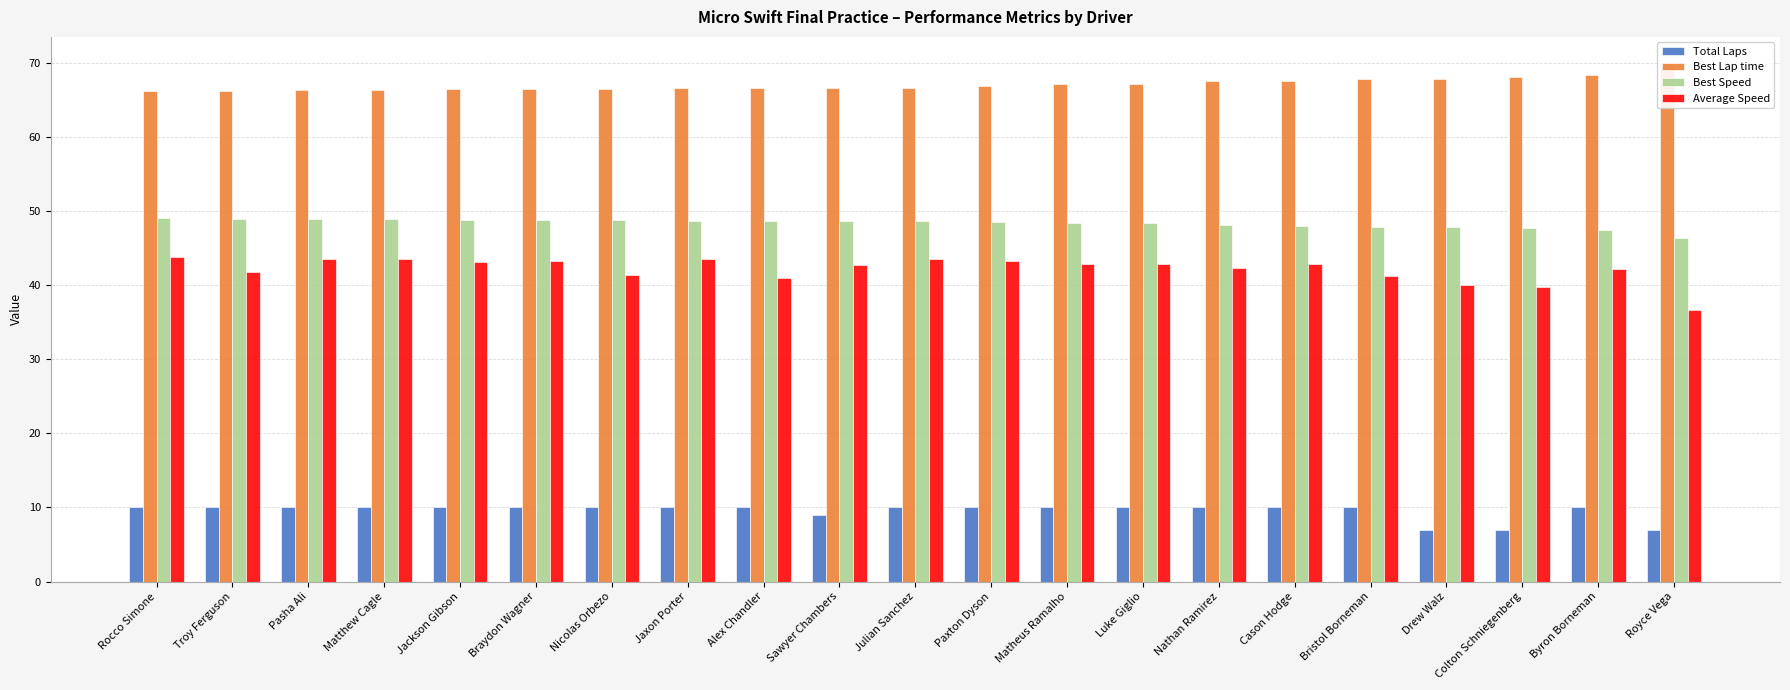

Which series has the widest spread of values?

Average Speed